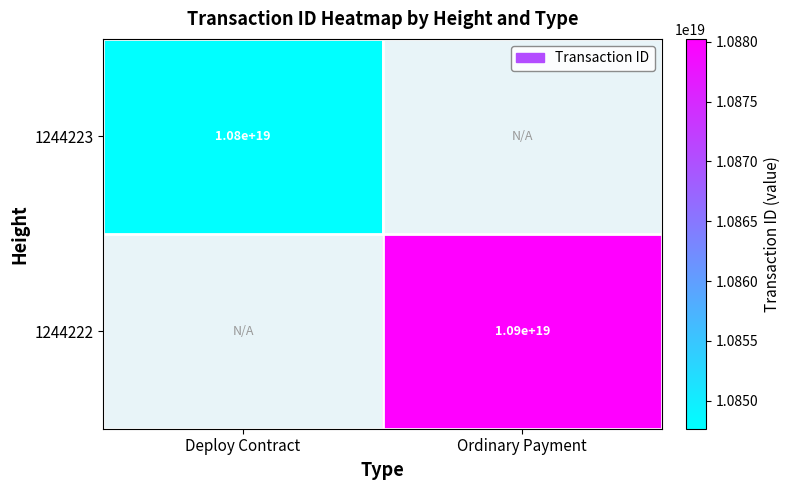

The 1244222 series shows 10900000000000000000 at Ordinary Payment. True or false?

True